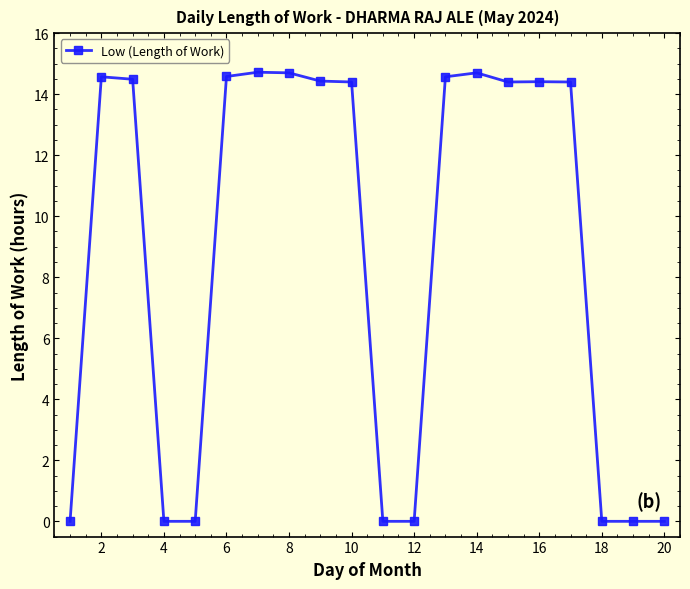

What is the sum of all values?

174.4